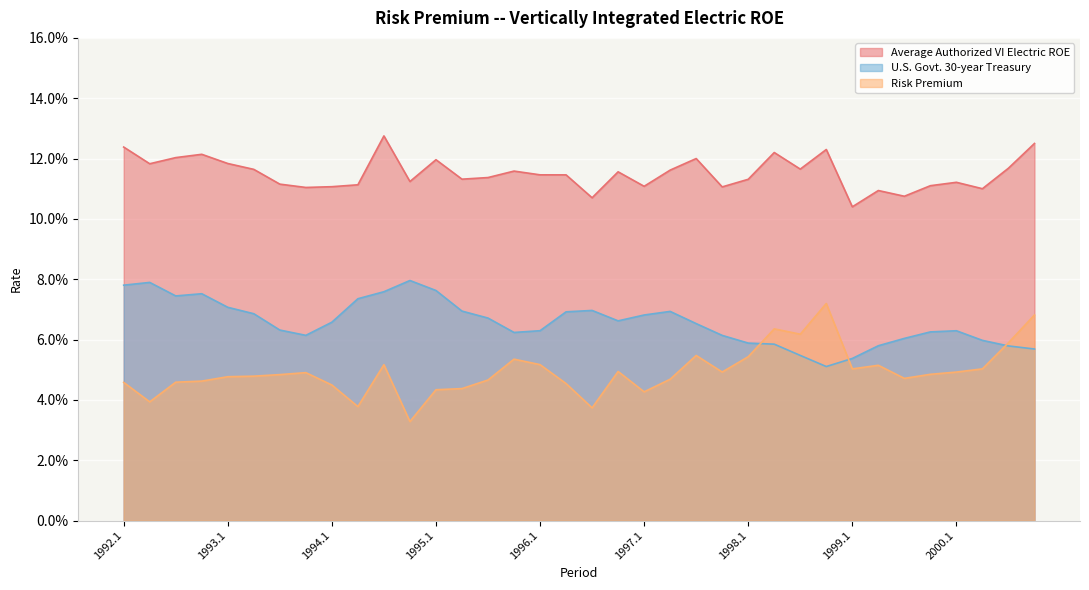

How many interior local valleys does the U.S. Govt. 30-year Treasury series have?

5